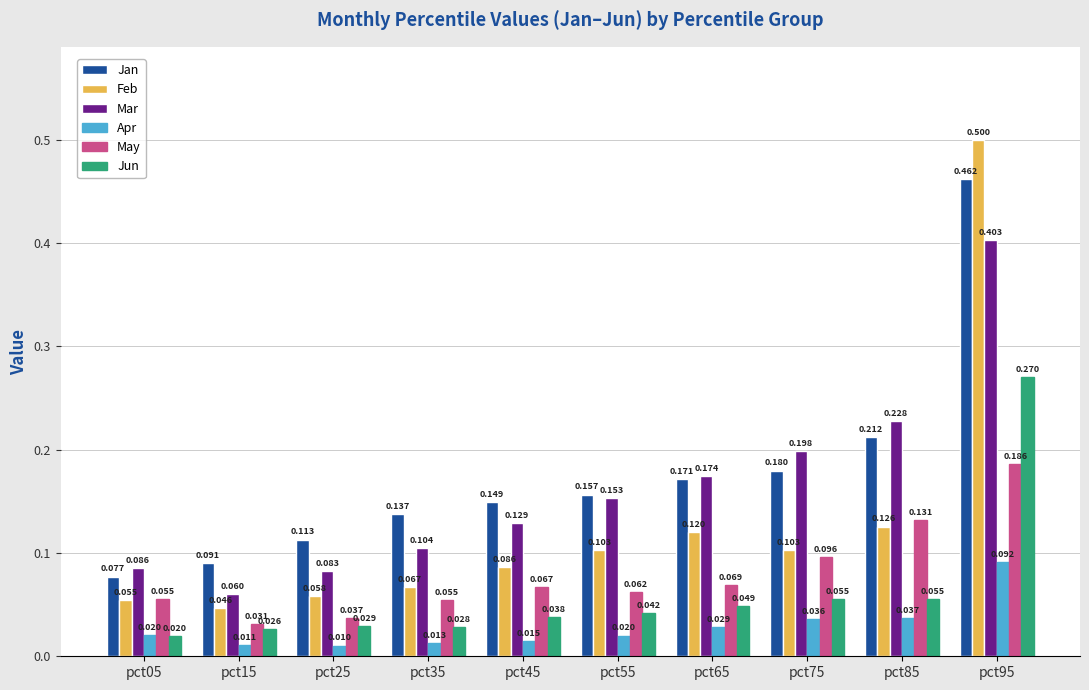

What is the maximum value shown in the chart?

0.5